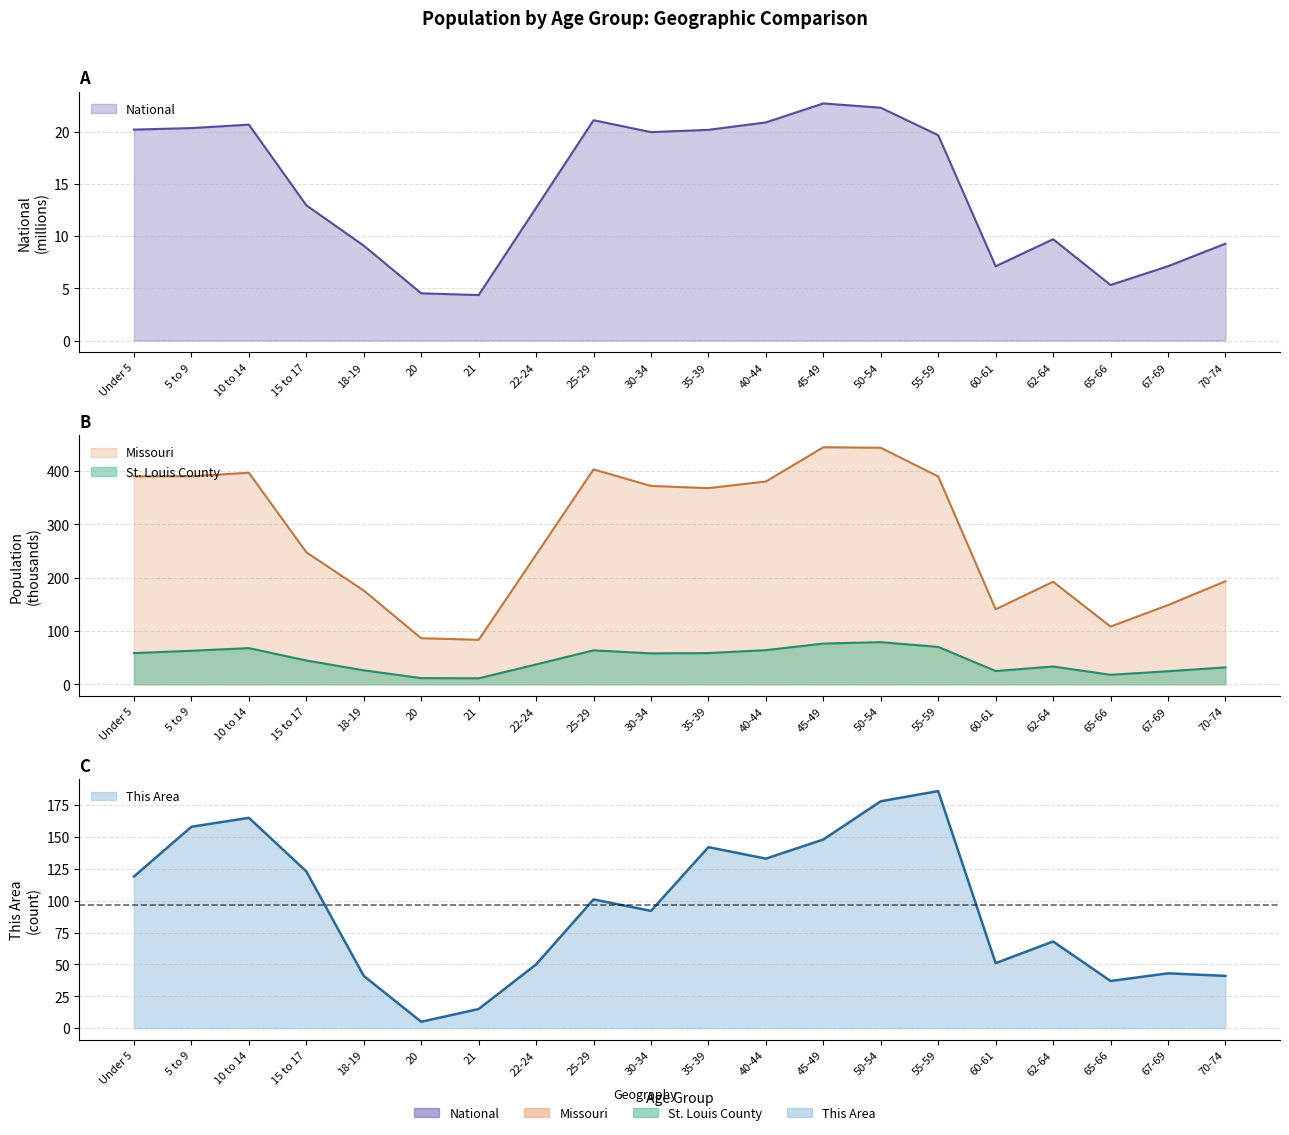

At which label does National first exceed 19?

Under 5